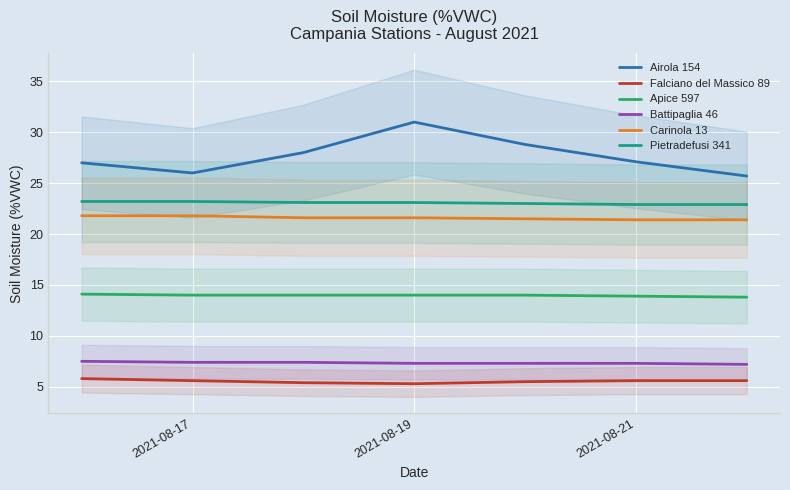

The value of Falciano del Massico 89 at 2021-08-17 is 5.6. True or false?

True